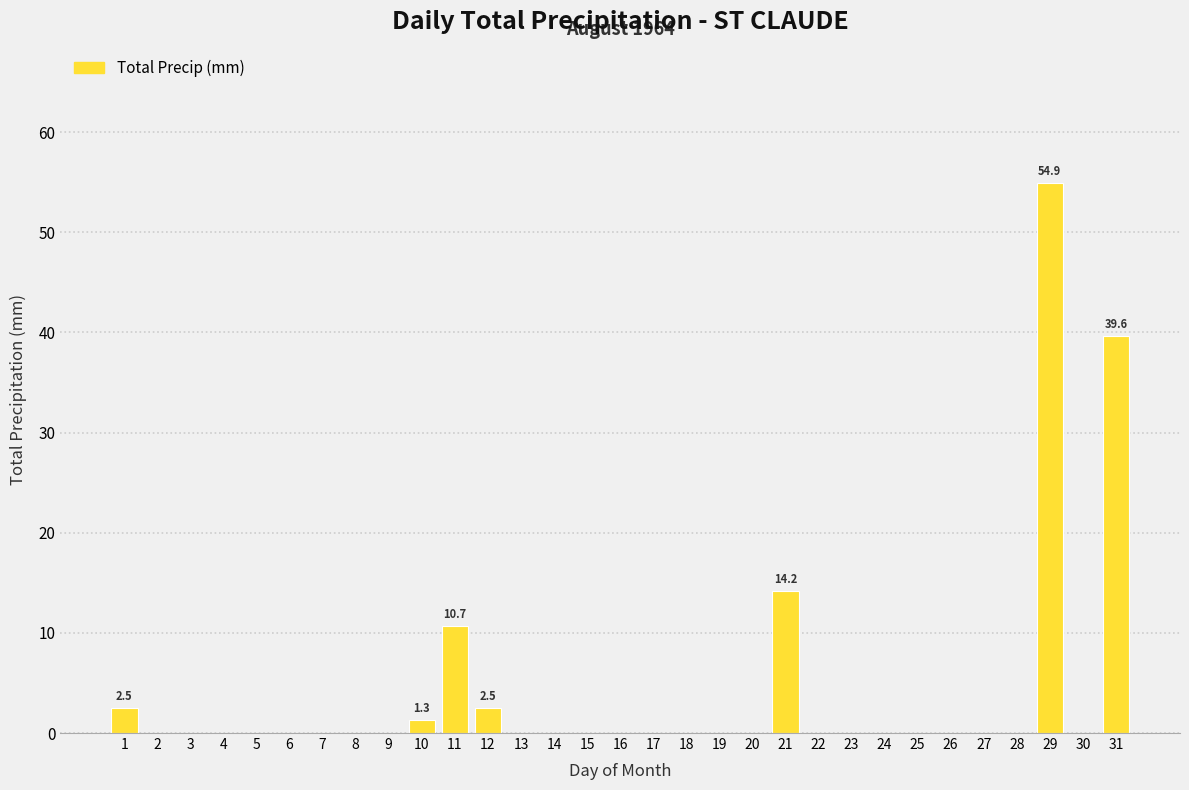

What is the greatest value displayed?

54.9